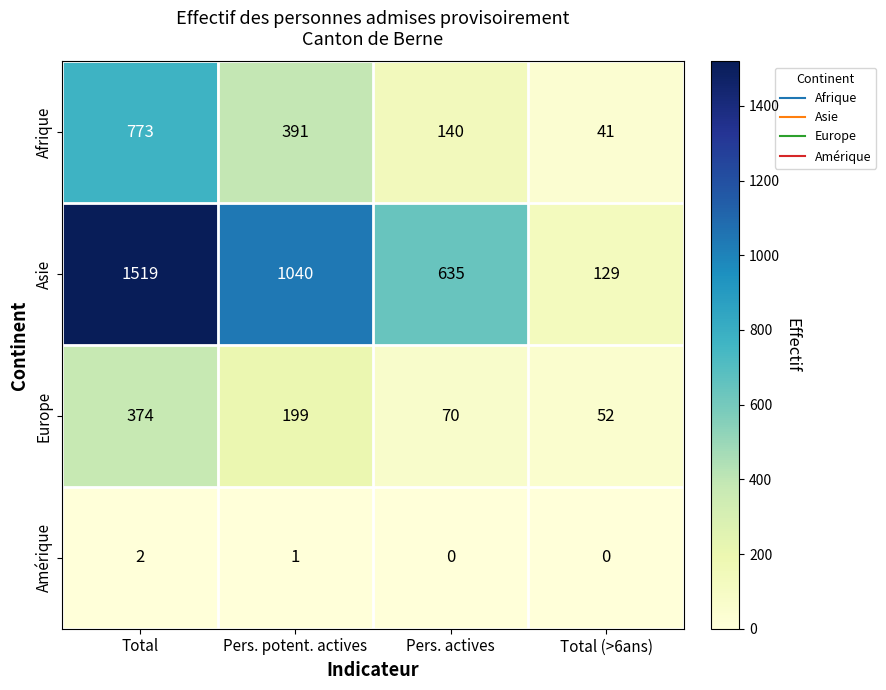

How many series are shown in this chart?

4